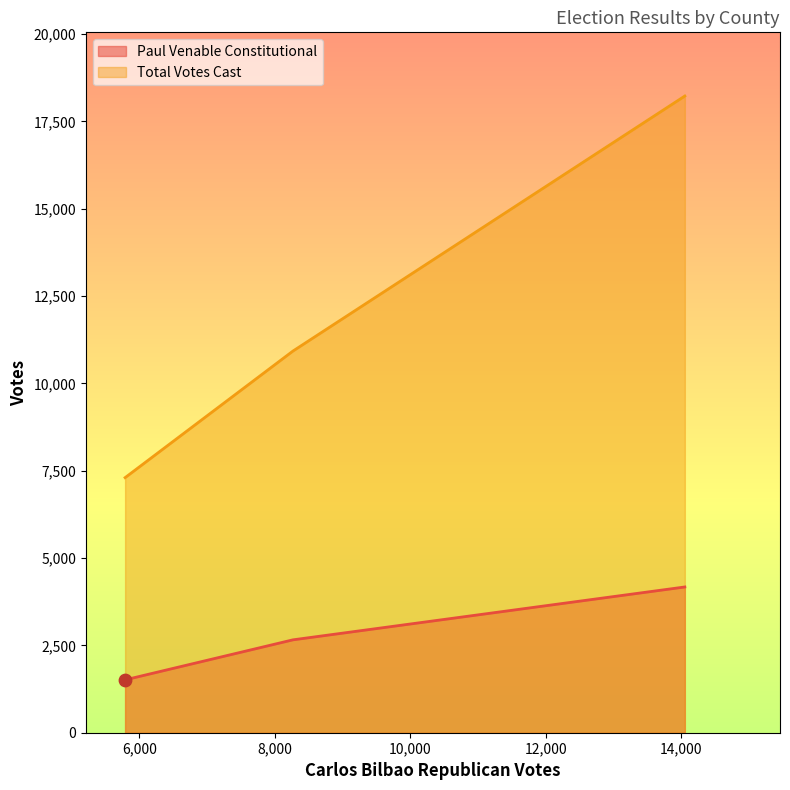

Which series has the largest total across all categories?

Total Votes Cast